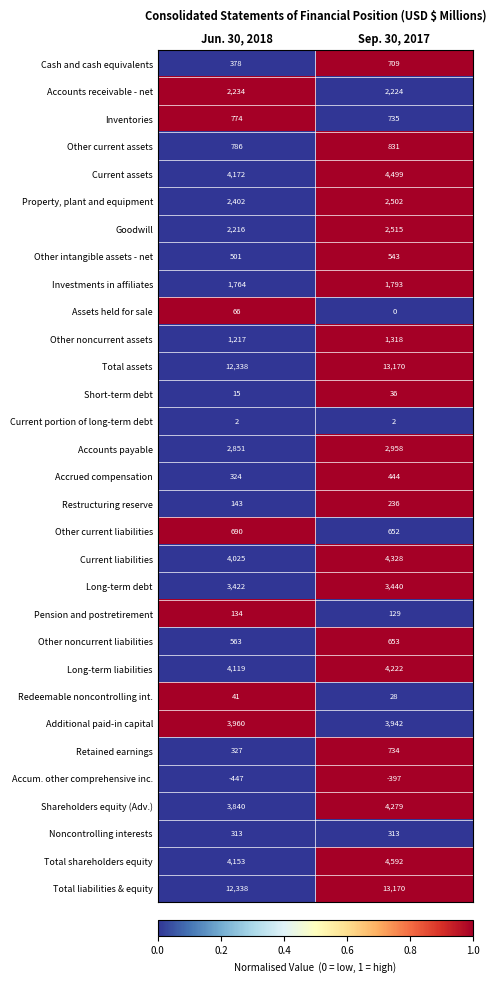

The value of Additional paid-in capital at Jun. 30, 2018 is 3960. True or false?

True